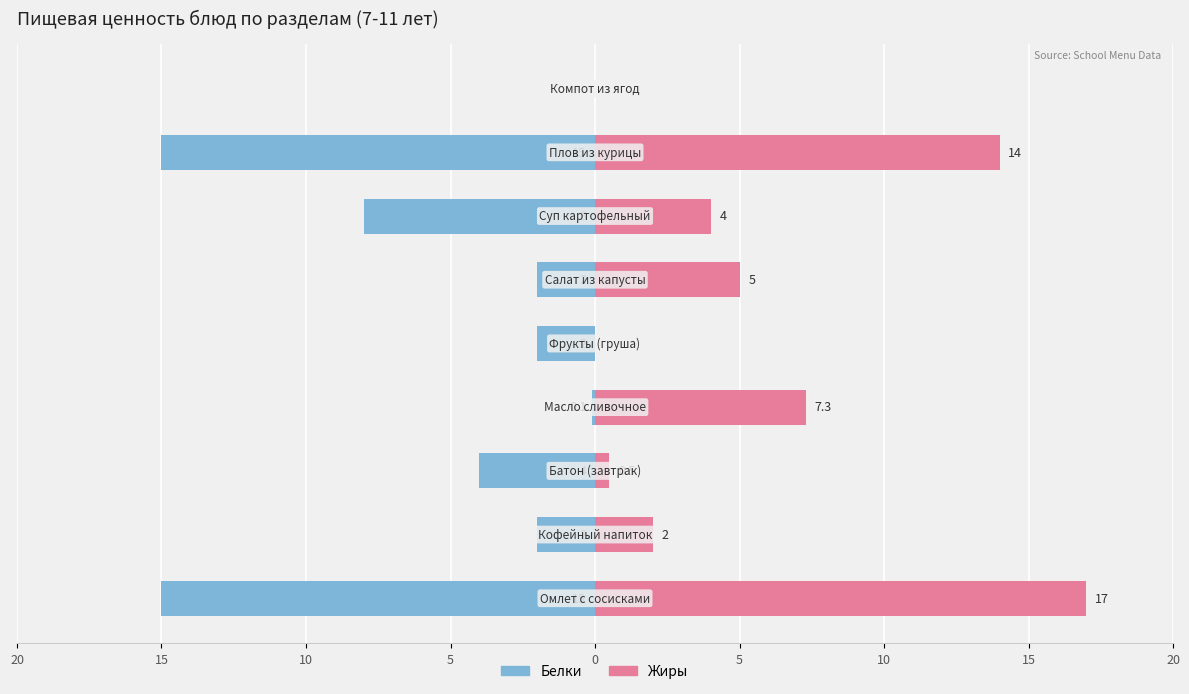

What is the minimum value shown in the chart?

-15.0